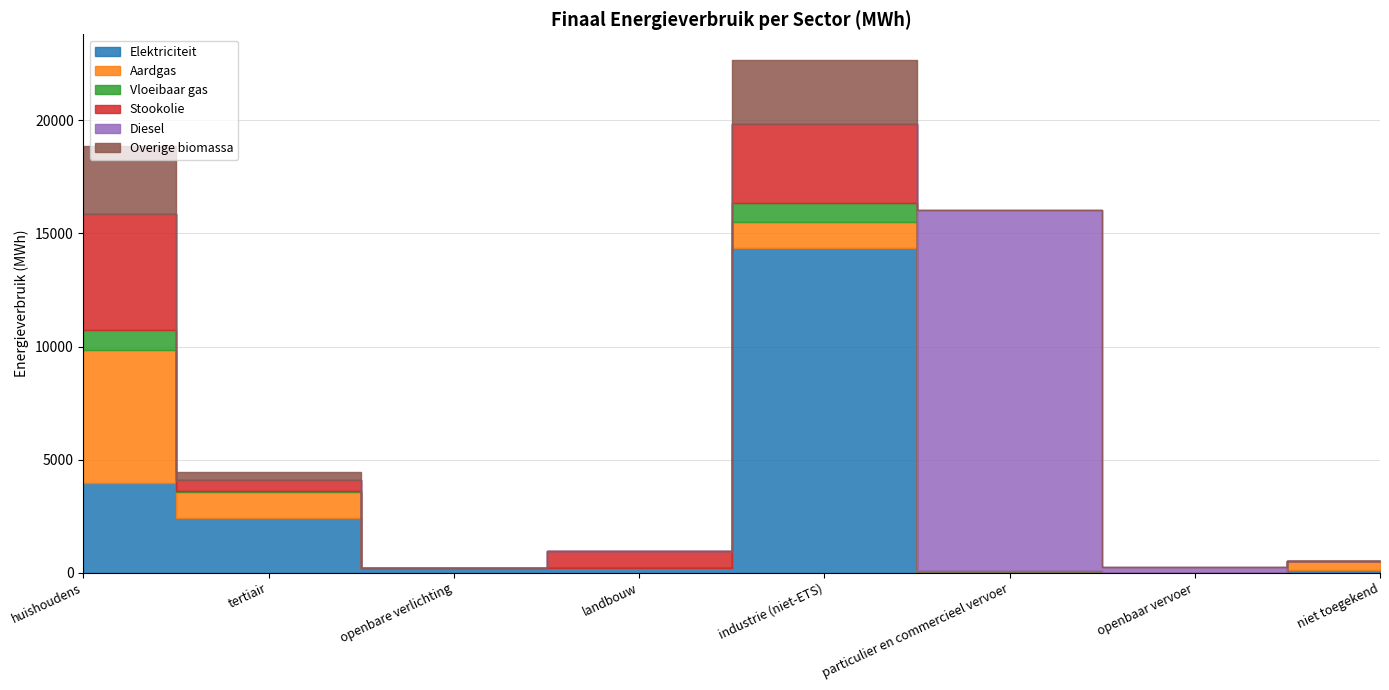

How many times do Diesel and Aardgas cross each other?

2